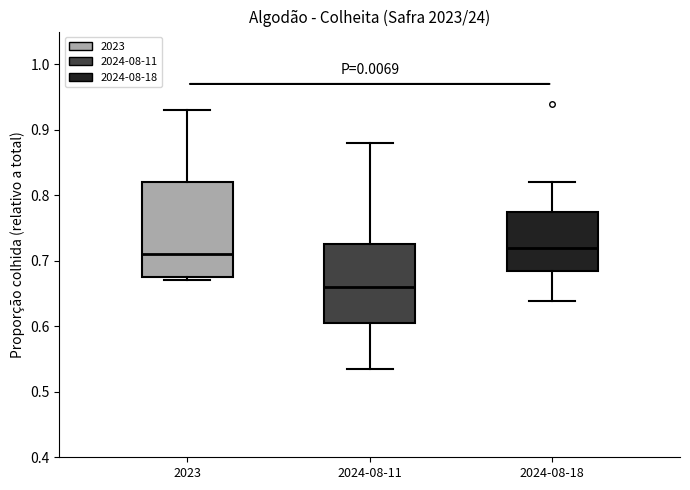

Reading left to right, transcribe this box plot: for each box, give where its median line is, the range the box spans, and where its two whiskers end, as read against the y-axis. The values are not printed on the chart, so give them approximately, as read against the axis.

2023: median 0.71, box 0.67 to 0.82, whiskers 0.67 (just below the box's lower edge) to 0.93
2024-08-11: median 0.66, box 0.61 to 0.73, whiskers 0.53 to 0.88
2024-08-18: median 0.72, box 0.68 to 0.78, whiskers 0.64 to 0.82